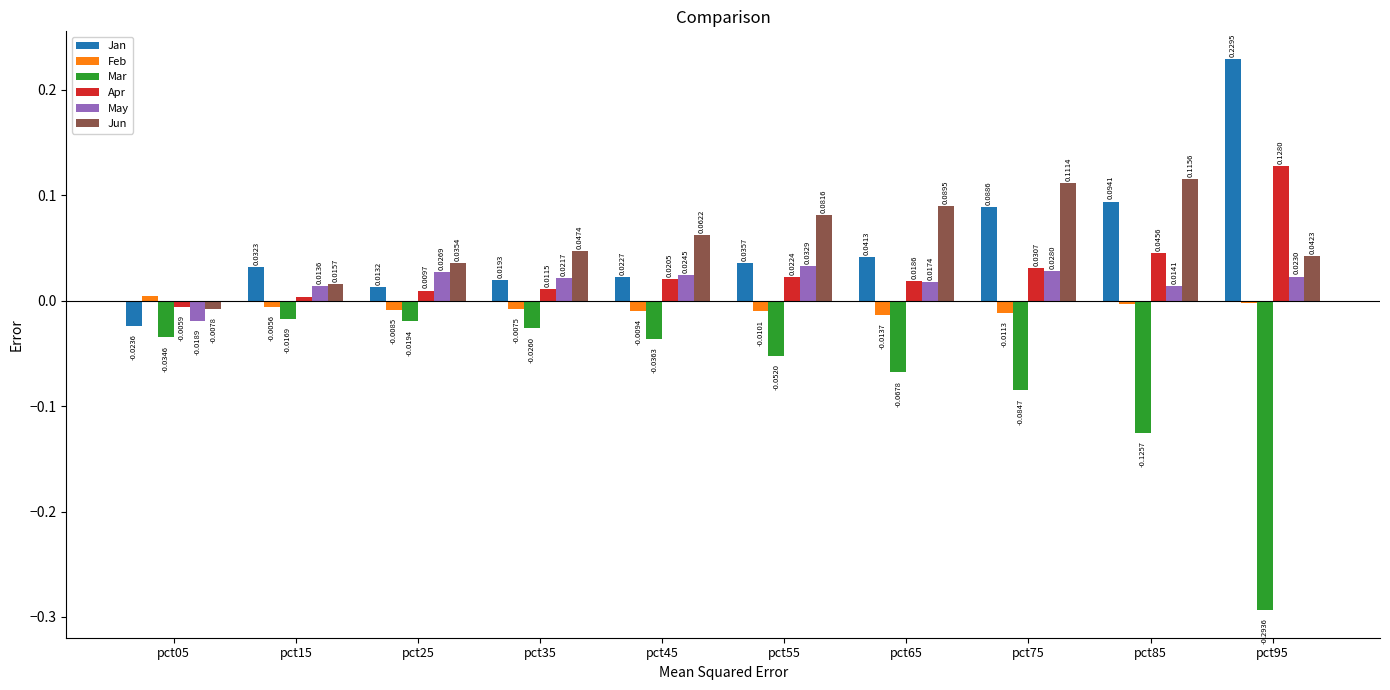

How many data points in Feb are less than 0?

9